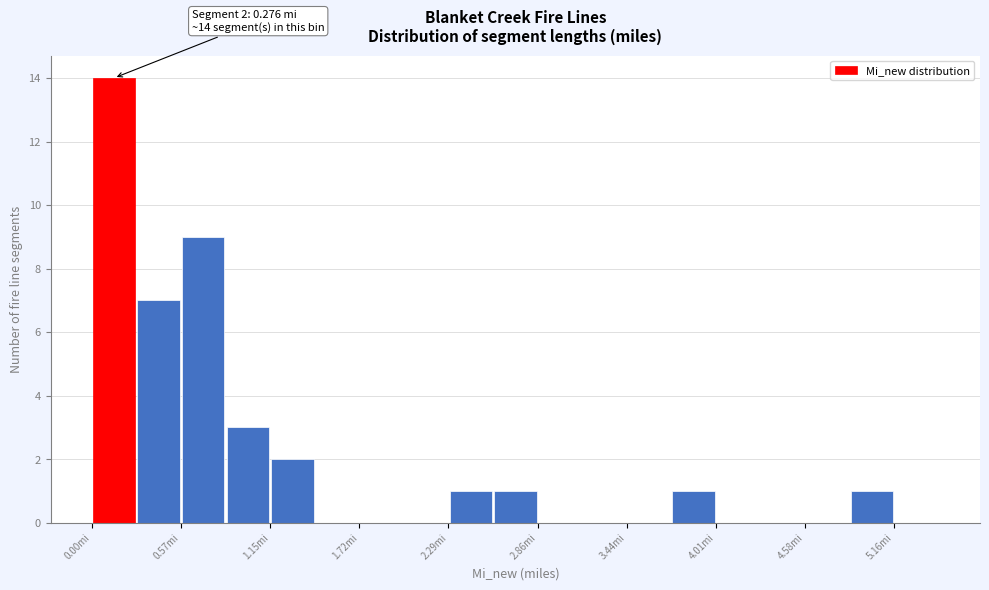

Read against the x-axis, roughly where is the centre of the tallest bar?

0.1